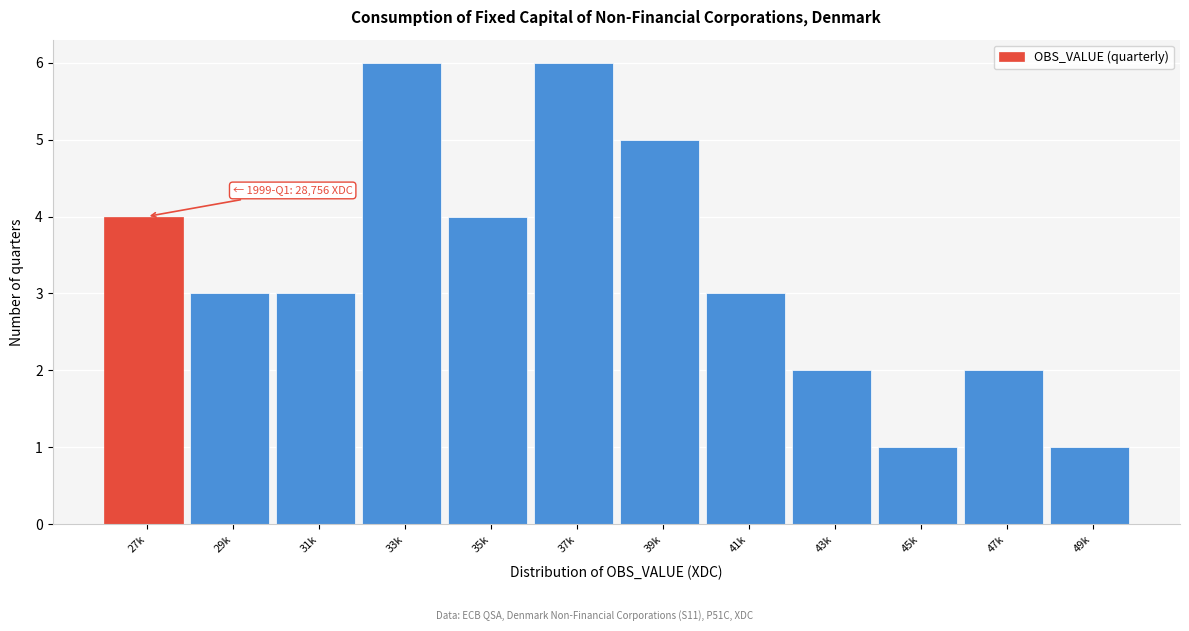

Reading left to right, extract all data points from this chart.

4	3	3	6	4	6	5	3	2	1	2	1